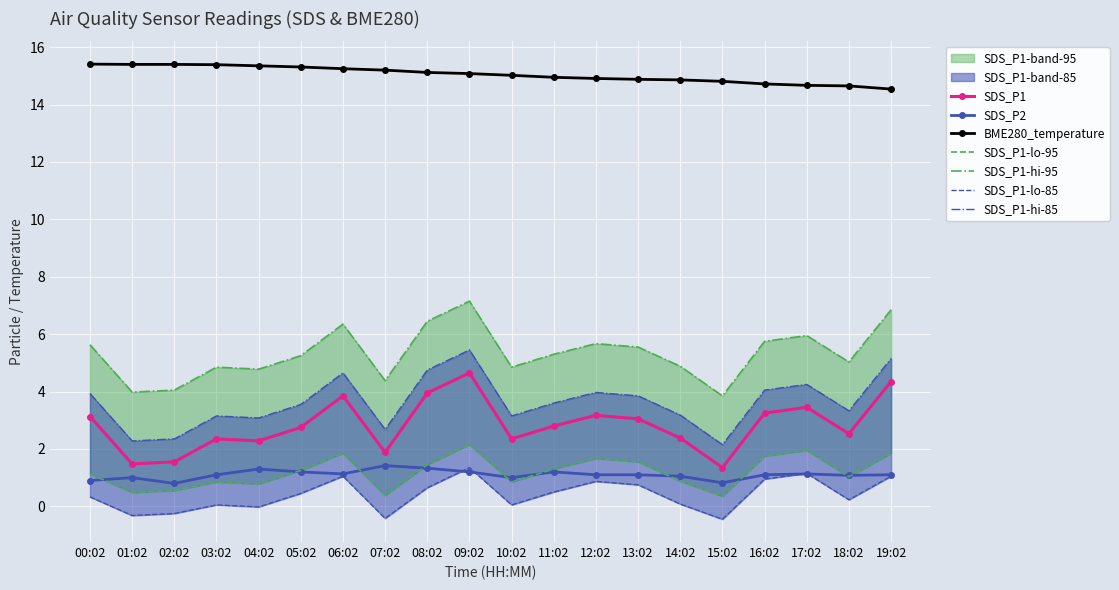

What is the value of the SDS_P1_hi point at the 11th from the left?

4.8